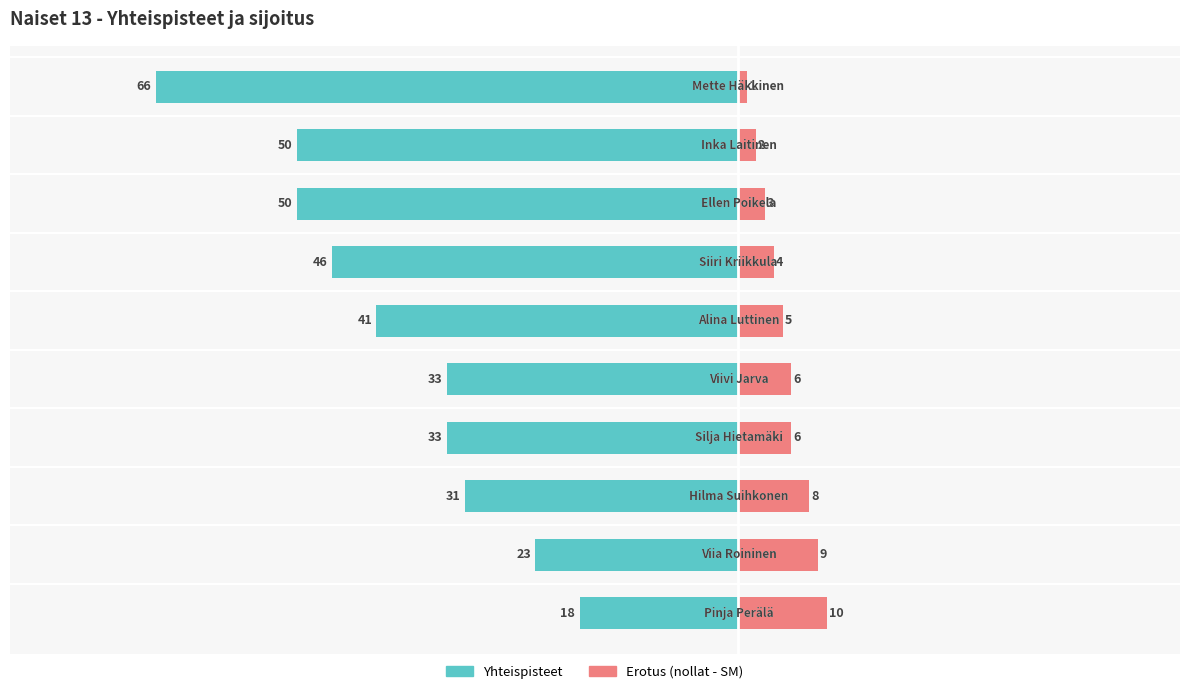

What is the difference between the maximum and minimum values in the Yhteispisteet series?

48